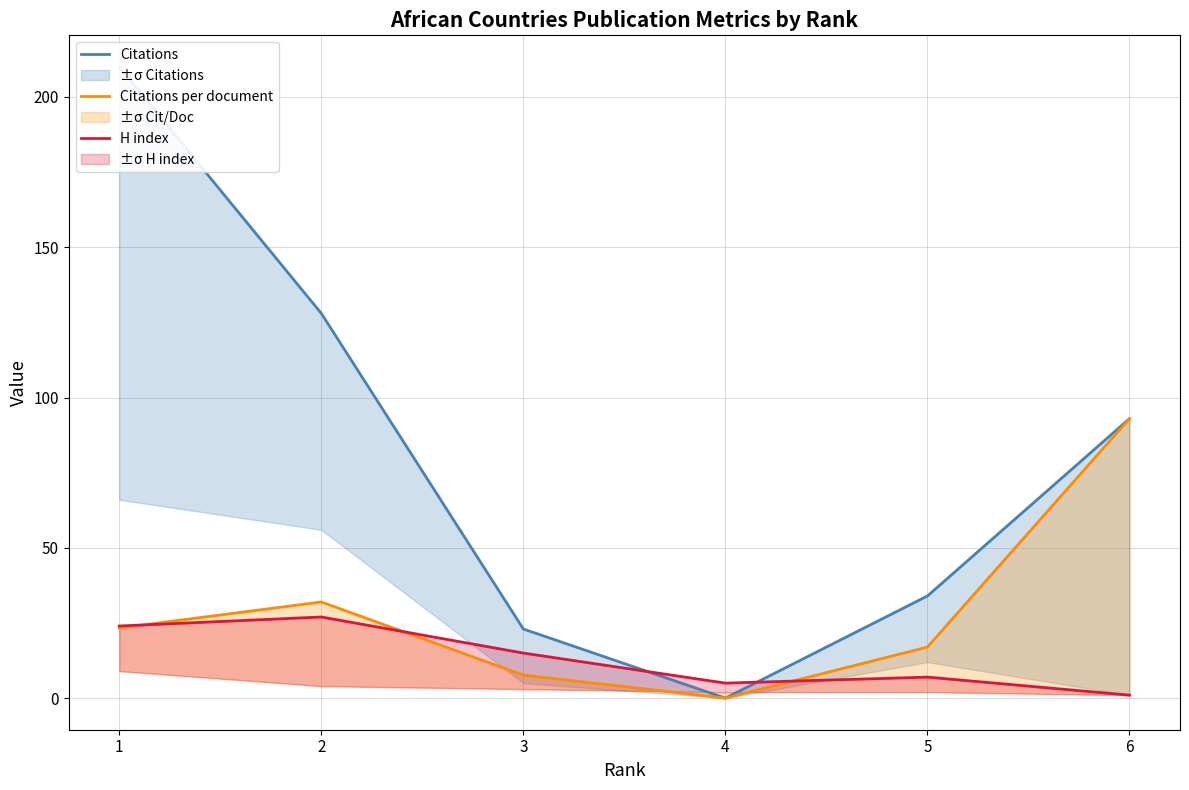

How many times do Citations and H index cross each other?

2